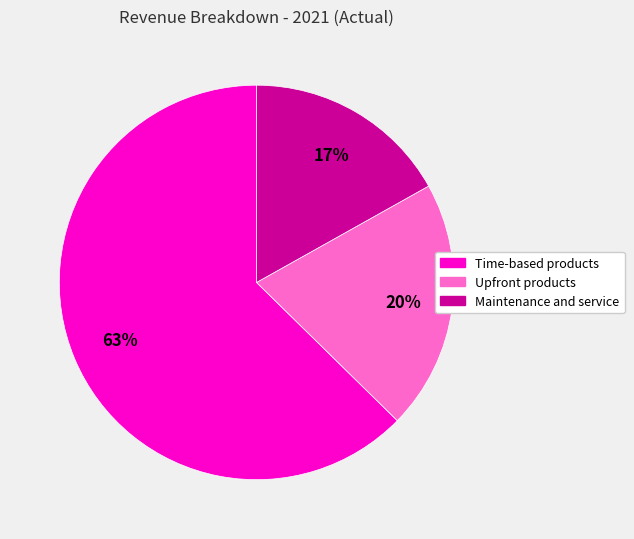

Is it true that Upfront products is 20% of the pie?

True